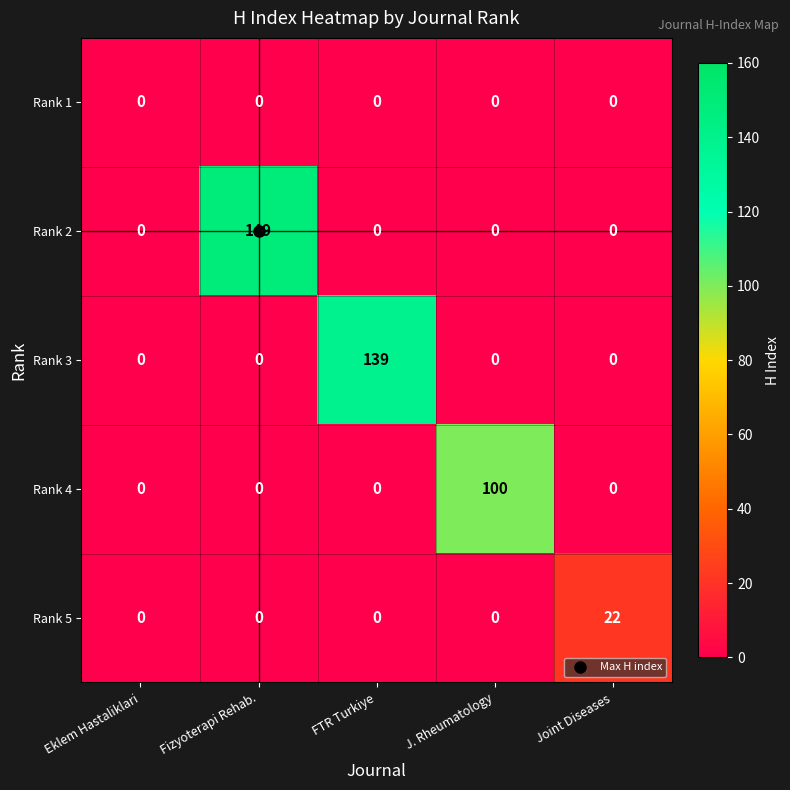

Which category has the highest value across all series?

Fizyoterapi Rehab.